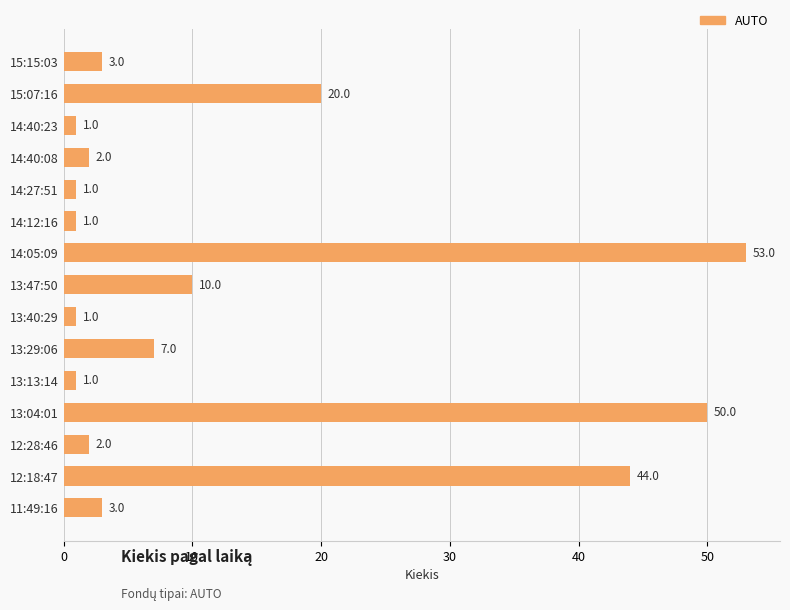

How many distinct data groups are displayed?

1